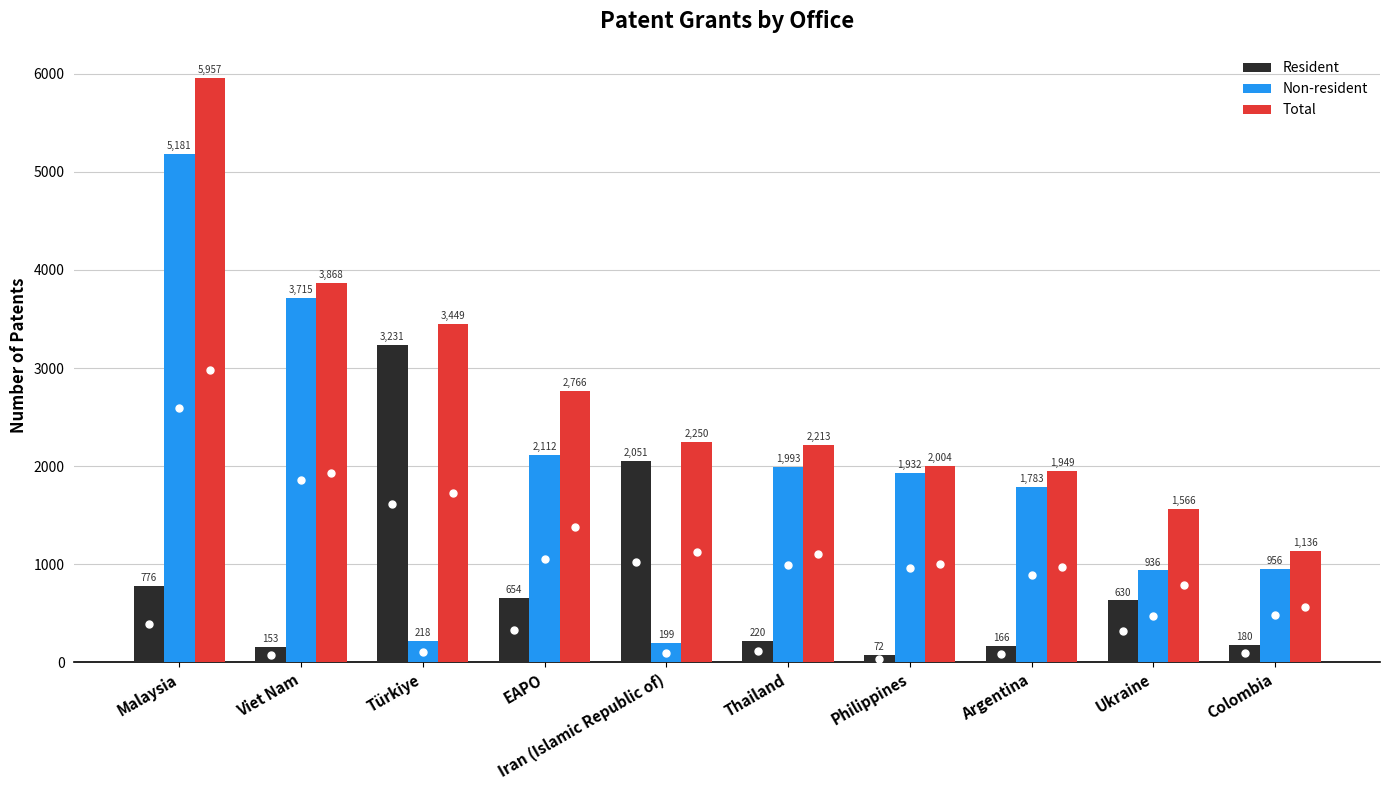

List the series in order of their peak value, lowest first.

Resident, Non-resident, Total